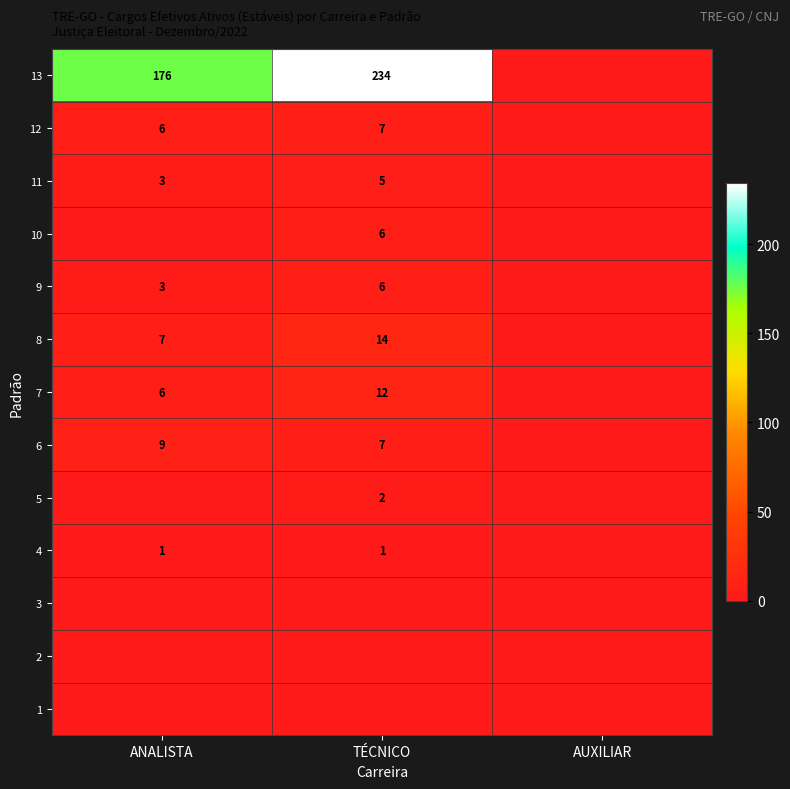

Is it true that 5 equals 1 at TÉCNICO?

False